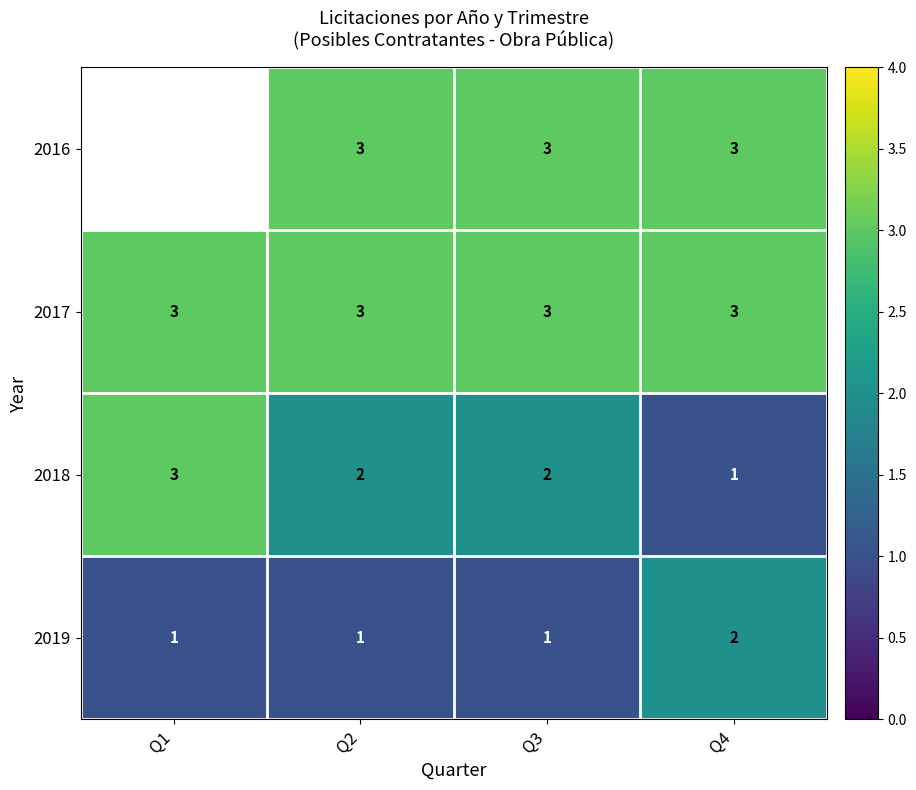

Which category has the lowest value in the 2018 series?

Q4